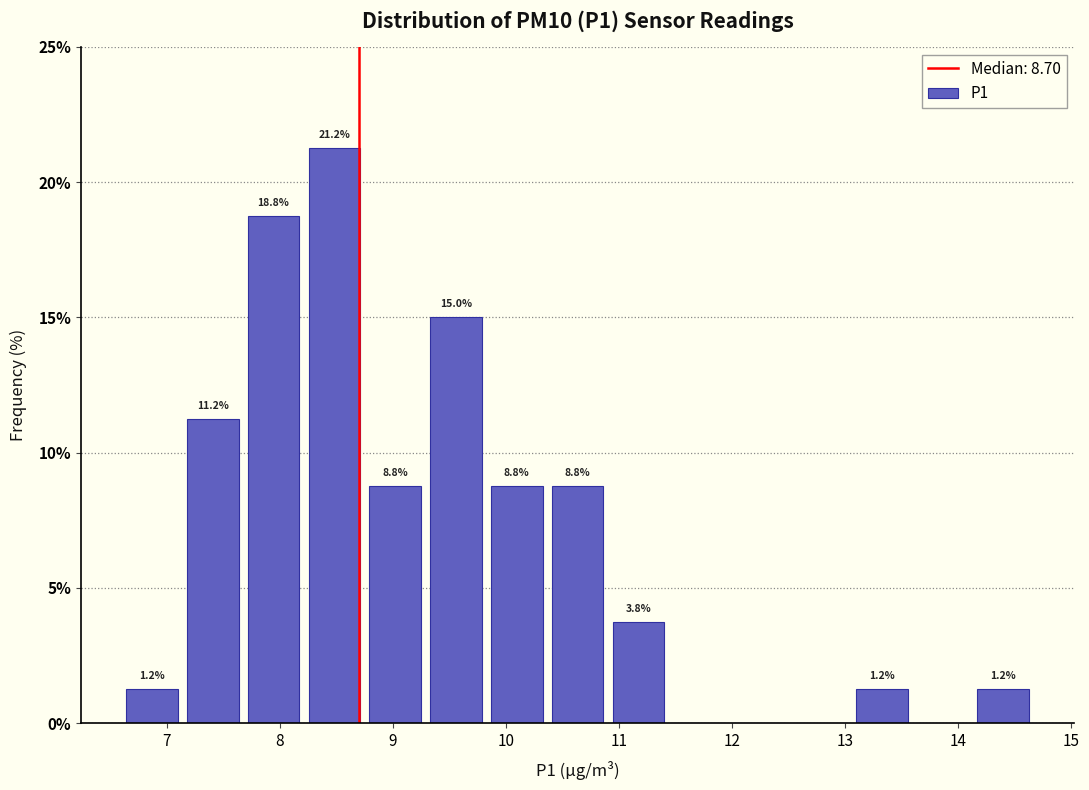

Which range on the x-axis has the tallest bar?

8.2 to 8.8